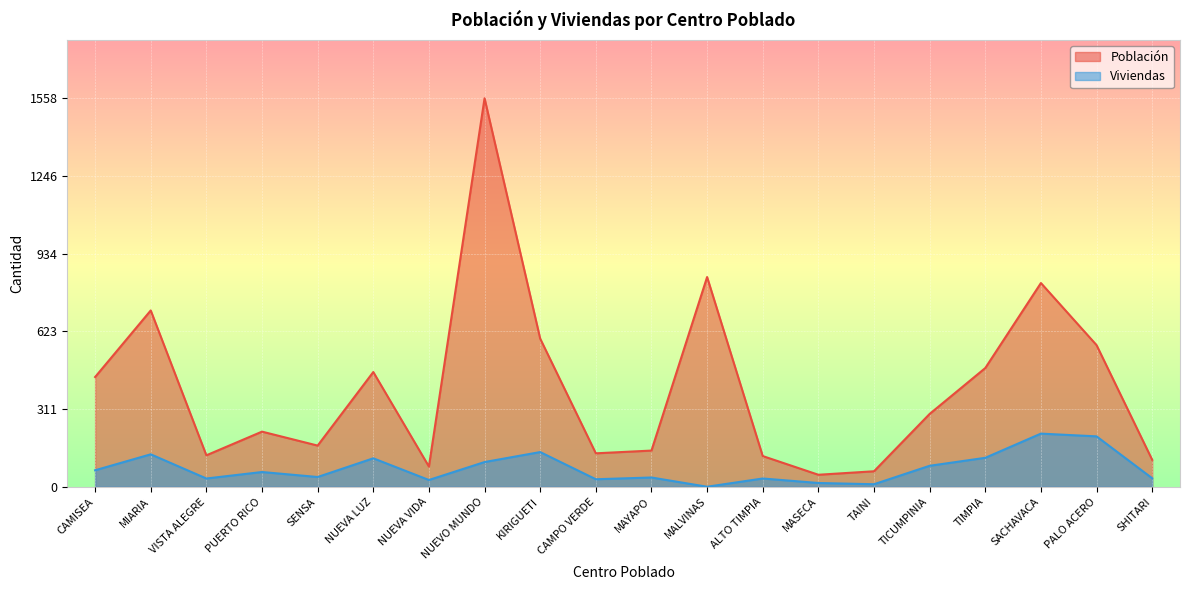

What position from the left is TICUMPINIA?

16